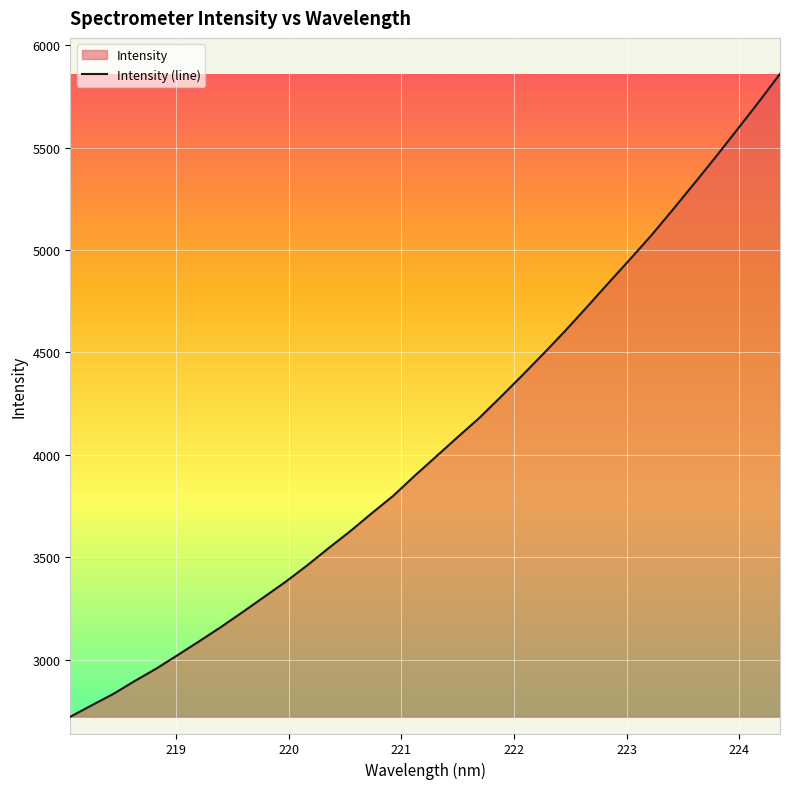

Rank the categories by value from lowest to highest.

218.0596, 218.2508, 218.442, 218.6332, 218.8244, 219.0156, 219.2067, 219.3979, 219.589, 219.7801, 219.9712, 220.1623, 220.3533, 220.5444, 220.7354, 220.9264, 221.1174, 221.3083, 221.4993, 221.6902, 221.8812, 222.0721, 222.263, 222.4538, 222.6447, 222.8355, 223.0264, 223.2172, 223.408, 223.5987, 223.7895, 223.9802, 224.1709, 224.3616